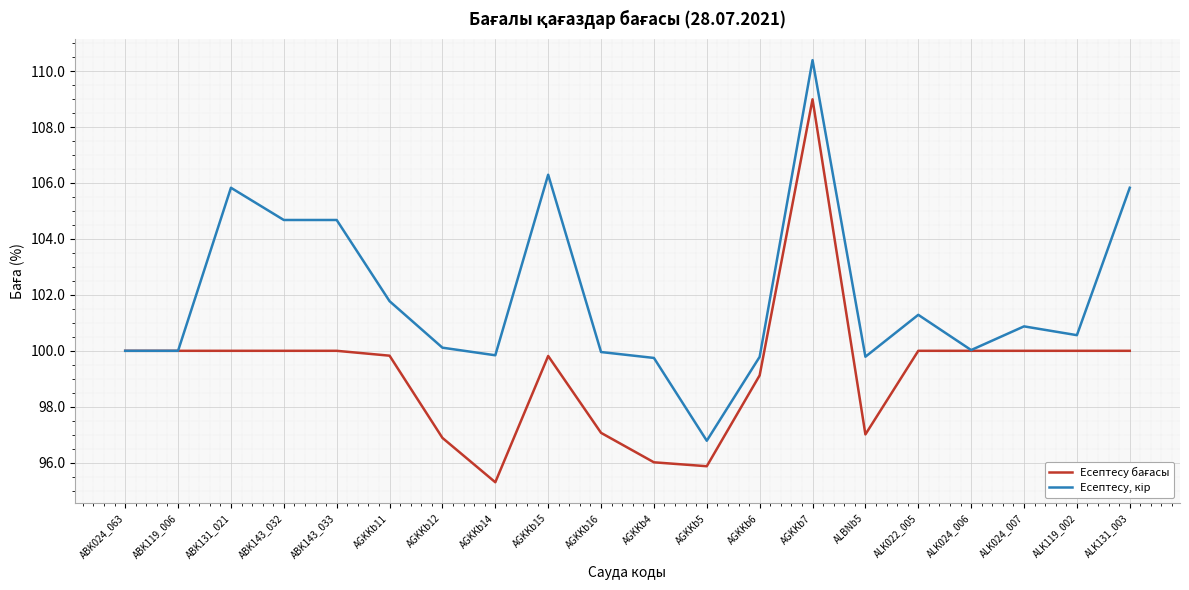

At which category does the chart reach its peak across all series?

AGKKb7